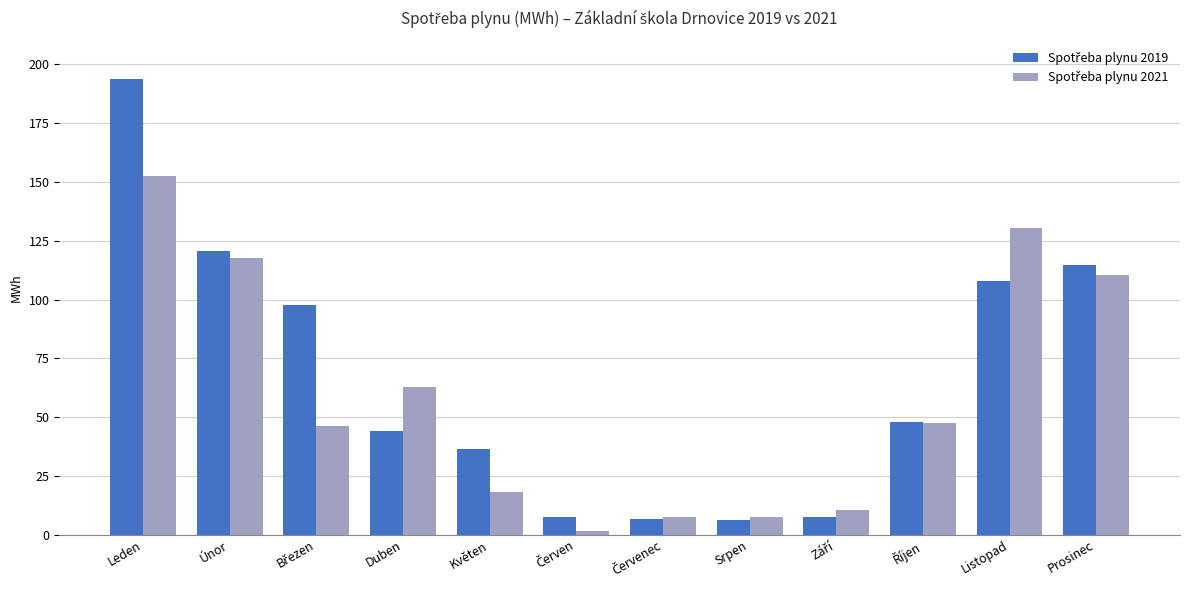

What is the label of the 11th bar from the right?

Únor